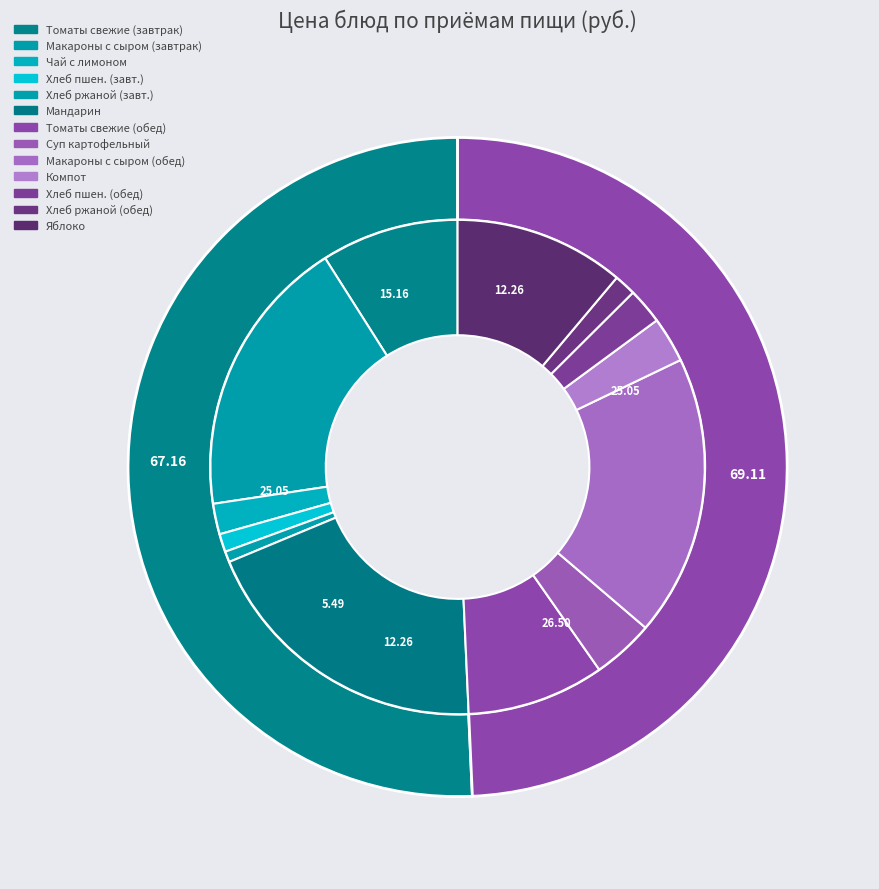

To the nearest percent, what is the combined percentage of Хлеб пшеничный (завтрак) and Макаронные изделия с сыром (завтрак)?

20%